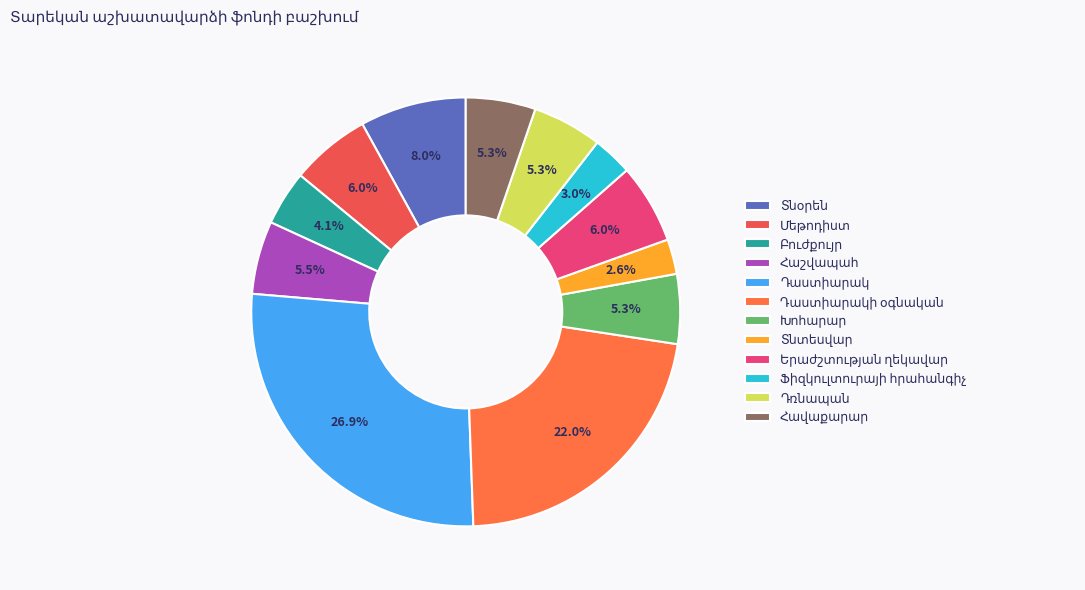

Does Բուժքույր account for over 50% of the chart?

No